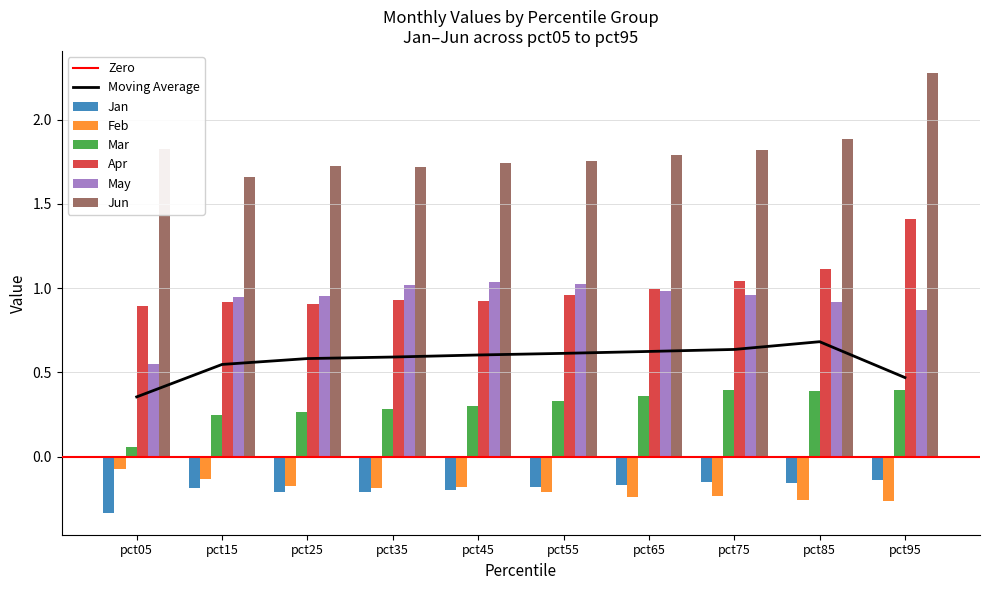

Which series has the largest range (max minus min)?

Jun